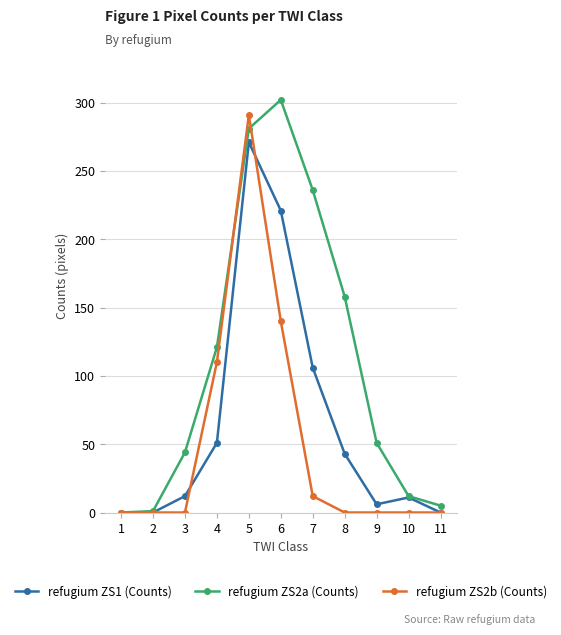

Rank the series by their maximum value, from lowest to highest.

refugium ZS1 (Counts), refugium ZS2b (Counts), refugium ZS2a (Counts)